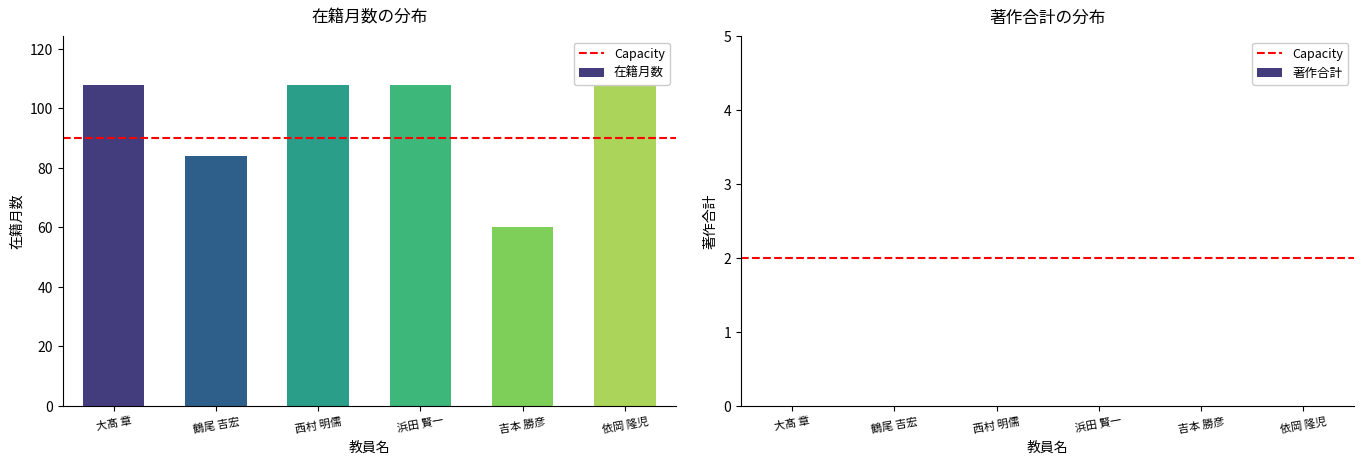

The chart shows a value of 170 at 浜田 賢一. True or false?

False